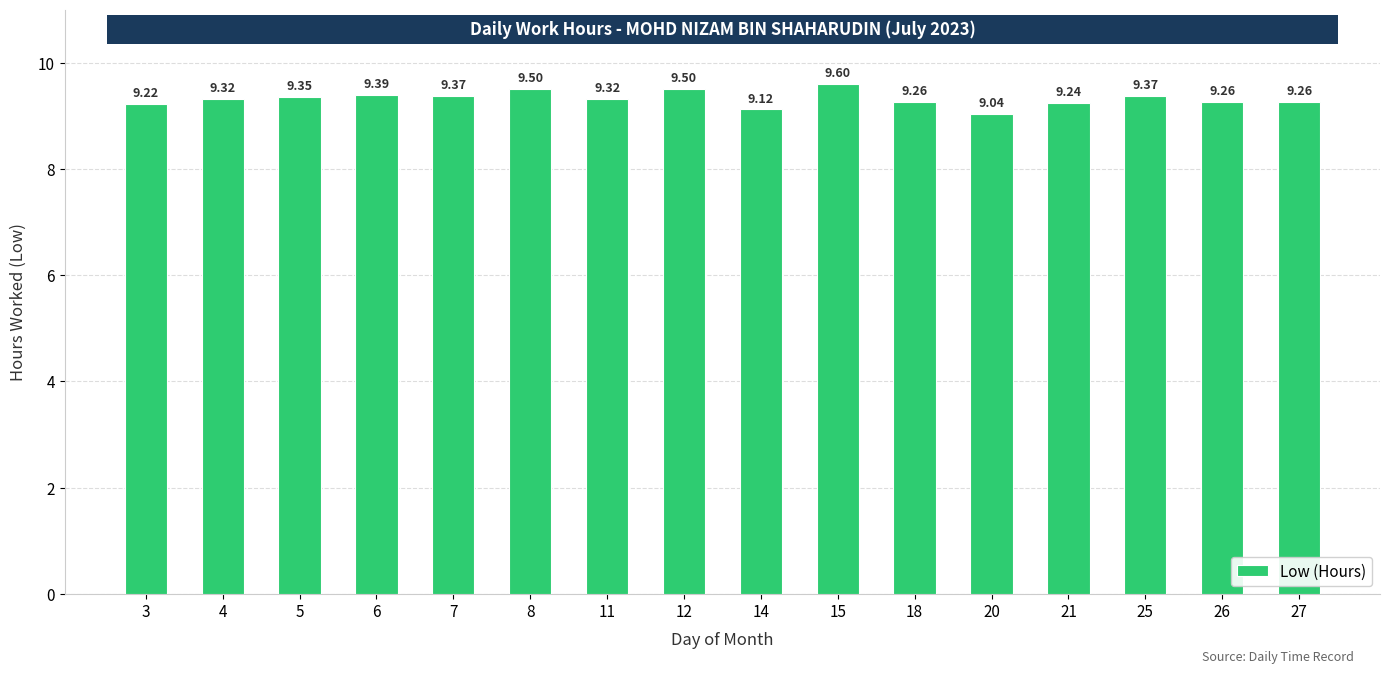

How many series are shown in this chart?

1